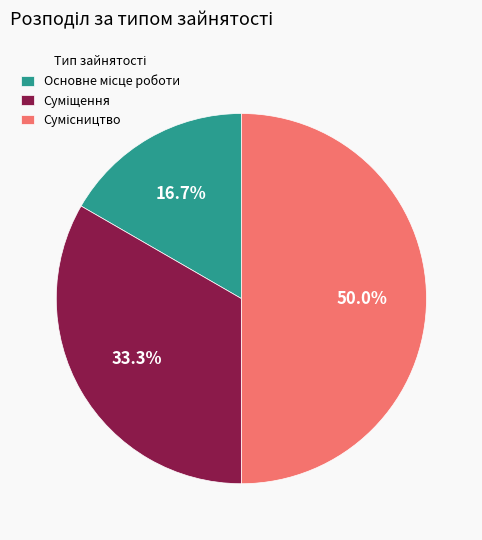

How many segments does this pie chart have?

3